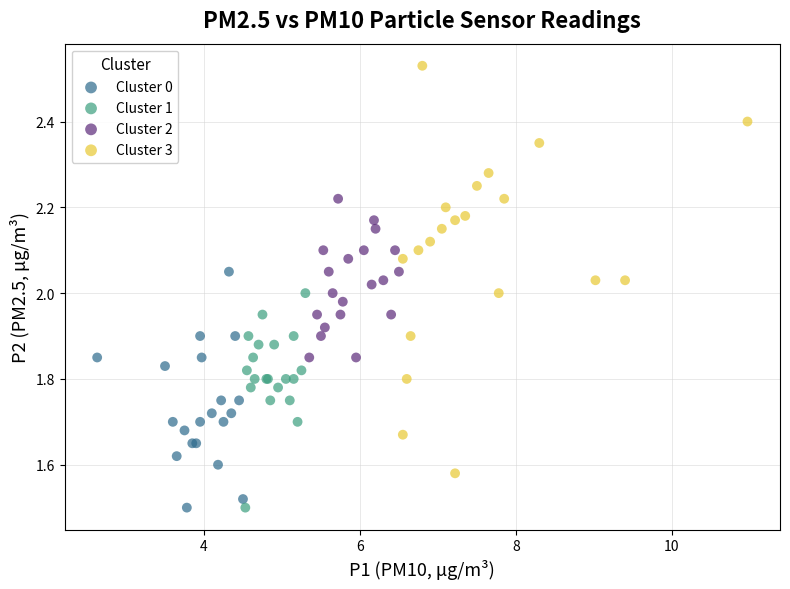

Which series reaches the maximum Y coordinate?

Cluster 3